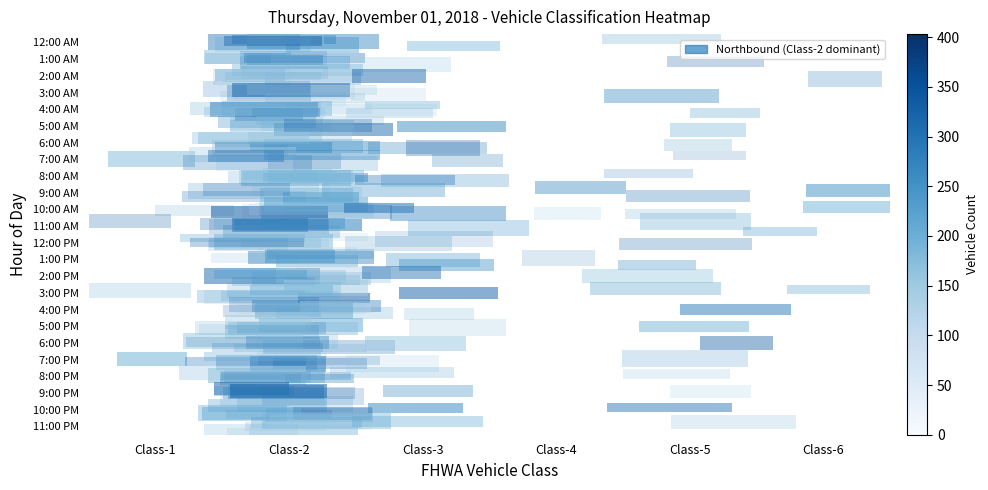

Reading left to right, list all the values displayed in this chart.

12:00 AM: Class-1=0.0	Class-2=1.0	Class-3=0.1	Class-4=0.0	Class-5=0.0	Class-6=0.0
1:00 AM: Class-1=0.0	Class-2=1.0	Class-3=0.0	Class-4=0.0	Class-5=0.0	Class-6=0.0
2:00 AM: Class-1=0.0	Class-2=1.0	Class-3=0.2	Class-4=0.0	Class-5=0.0	Class-6=0.1
3:00 AM: Class-1=0.0	Class-2=1.0	Class-3=0.0	Class-4=0.0	Class-5=0.2	Class-6=0.0
4:00 AM: Class-1=0.0	Class-2=1.0	Class-3=0.4	Class-4=0.0	Class-5=0.2	Class-6=0.0
5:00 AM: Class-1=0.0	Class-2=1.0	Class-3=0.2	Class-4=0.0	Class-5=0.1	Class-6=0.0
6:00 AM: Class-1=0.0	Class-2=1.0	Class-3=0.3	Class-4=0.0	Class-5=0.1	Class-6=0.0
7:00 AM: Class-1=0.0	Class-2=1.0	Class-3=0.2	Class-4=0.0	Class-5=0.1	Class-6=0.0
8:00 AM: Class-1=0.0	Class-2=1.0	Class-3=0.3	Class-4=0.0	Class-5=0.1	Class-6=0.0
9:00 AM: Class-1=0.0	Class-2=1.0	Class-3=0.2	Class-4=0.0	Class-5=0.1	Class-6=0.0
10:00 AM: Class-1=0.0	Class-2=1.0	Class-3=0.3	Class-4=0.0	Class-5=0.1	Class-6=0.0
11:00 AM: Class-1=0.0	Class-2=1.0	Class-3=0.2	Class-4=0.0	Class-5=0.1	Class-6=0.0
12:00 PM: Class-1=0.0	Class-2=1.0	Class-3=0.3	Class-4=0.0	Class-5=0.1	Class-6=0.0
1:00 PM: Class-1=0.0	Class-2=1.0	Class-3=0.3	Class-4=0.0	Class-5=0.2	Class-6=0.0
2:00 PM: Class-1=0.0	Class-2=1.0	Class-3=0.2	Class-4=0.0	Class-5=0.1	Class-6=0.0
3:00 PM: Class-1=0.0	Class-2=1.0	Class-3=0.2	Class-4=0.0	Class-5=0.1	Class-6=0.0
4:00 PM: Class-1=0.0	Class-2=1.0	Class-3=0.2	Class-4=0.0	Class-5=0.1	Class-6=0.0
5:00 PM: Class-1=0.0	Class-2=1.0	Class-3=0.1	Class-4=0.0	Class-5=0.1	Class-6=0.0
6:00 PM: Class-1=0.0	Class-2=1.0	Class-3=0.2	Class-4=0.0	Class-5=0.1	Class-6=0.0
7:00 PM: Class-1=0.0	Class-2=1.0	Class-3=0.2	Class-4=0.0	Class-5=0.0	Class-6=0.0
8:00 PM: Class-1=0.0	Class-2=1.0	Class-3=0.2	Class-4=0.0	Class-5=0.0	Class-6=0.0
9:00 PM: Class-1=0.0	Class-2=1.0	Class-3=0.2	Class-4=0.0	Class-5=0.0	Class-6=0.0
10:00 PM: Class-1=0.0	Class-2=1.0	Class-3=0.2	Class-4=0.0	Class-5=0.0	Class-6=0.0
11:00 PM: Class-1=0.0	Class-2=1.0	Class-3=0.2	Class-4=0.0	Class-5=0.1	Class-6=0.0